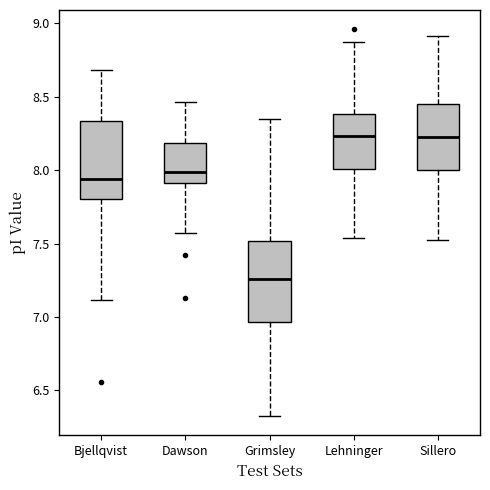

Which box's median line is the lowest?

Grimsley